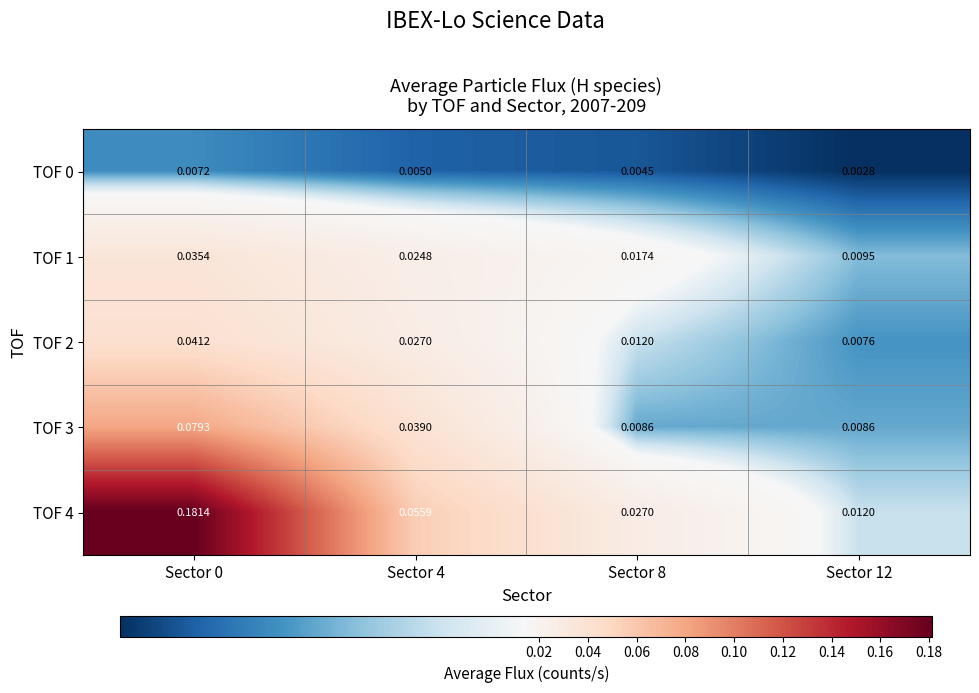

Reading left to right, extract all data points from this chart.

TOF 0: Sector 0=0.0	Sector 4=0.0	Sector 8=0.0	Sector 12=0.0
TOF 1: Sector 0=0.0	Sector 4=0.0	Sector 8=0.0	Sector 12=0.0
TOF 2: Sector 0=0.0	Sector 4=0.0	Sector 8=0.0	Sector 12=0.0
TOF 3: Sector 0=0.1	Sector 4=0.0	Sector 8=0.0	Sector 12=0.0
TOF 4: Sector 0=0.2	Sector 4=0.1	Sector 8=0.0	Sector 12=0.0